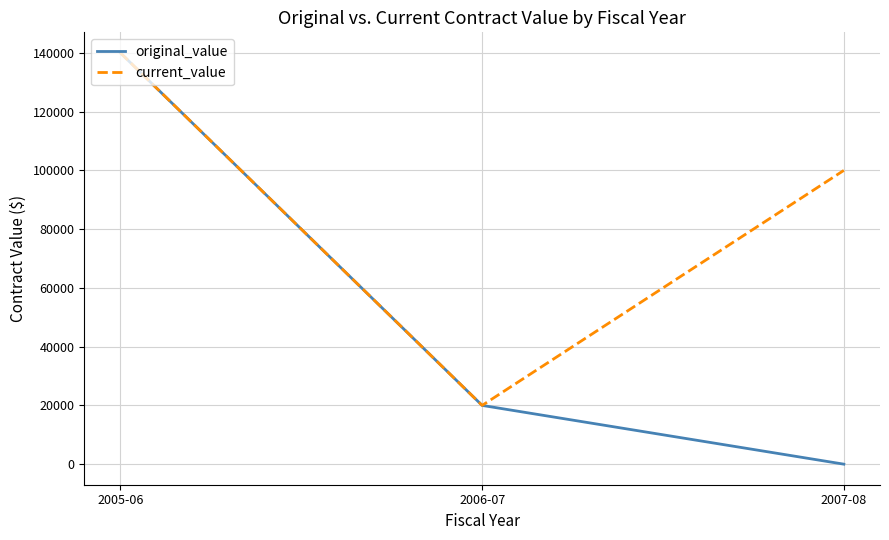

Reading left to right, extract all data points from this chart.

original_value: 2005-06=140000	2006-07=20000	2007-08=0
current_value: 2005-06=140000	2006-07=20000	2007-08=100000